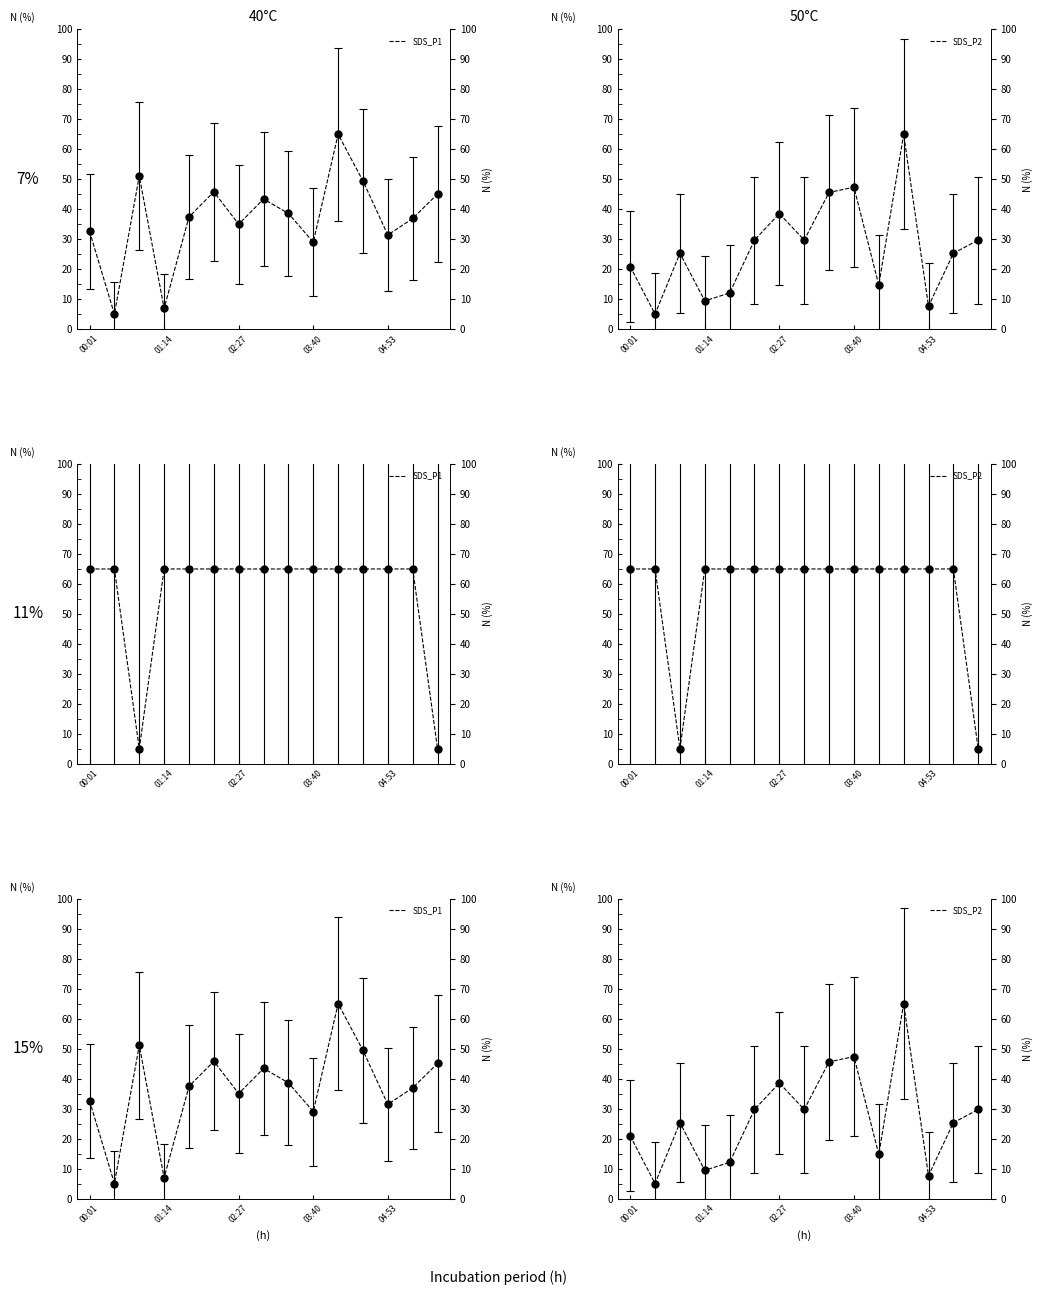

Which series has the widest spread of values?

SDS_P1